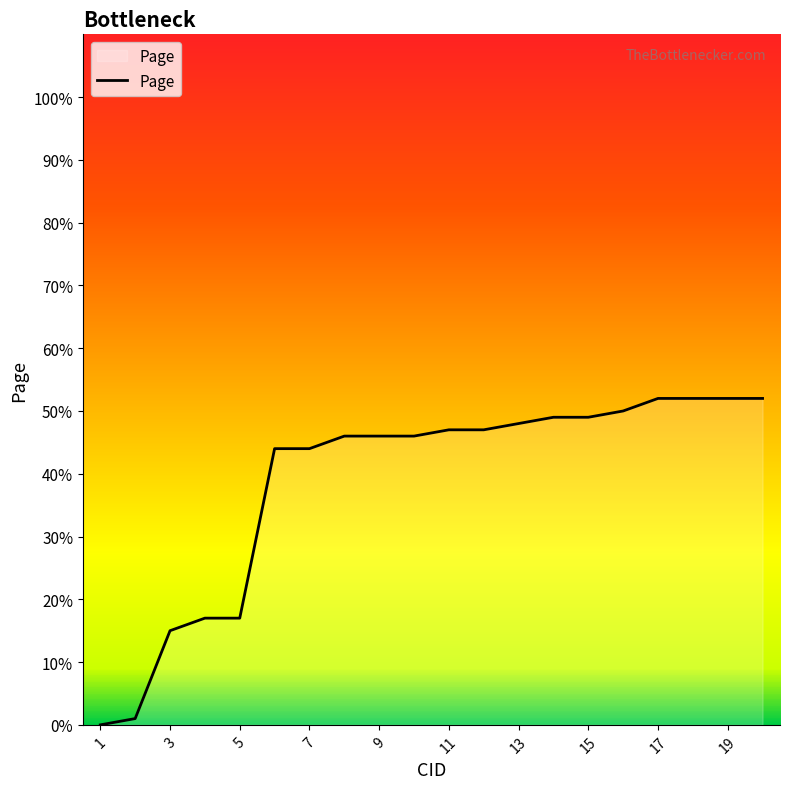

What is the greatest value displayed?

52